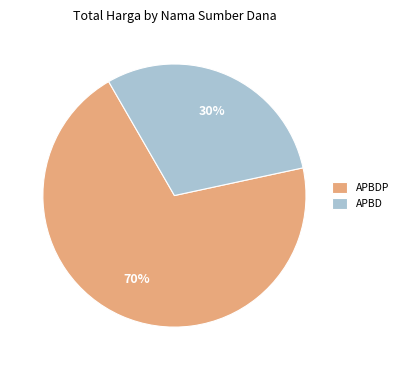

How many segments does this pie chart have?

2